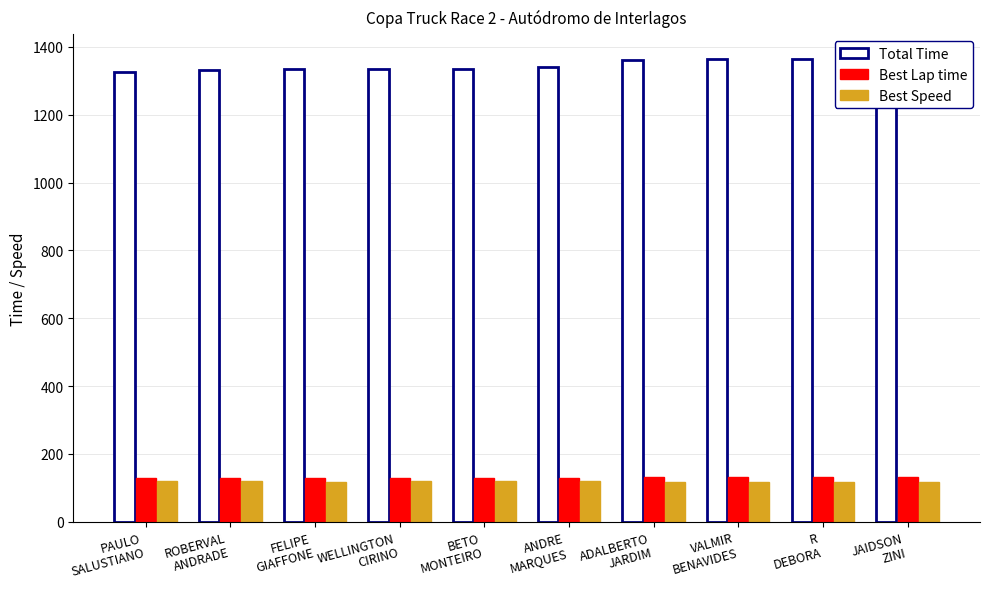

What is the smallest value displayed?

116.3